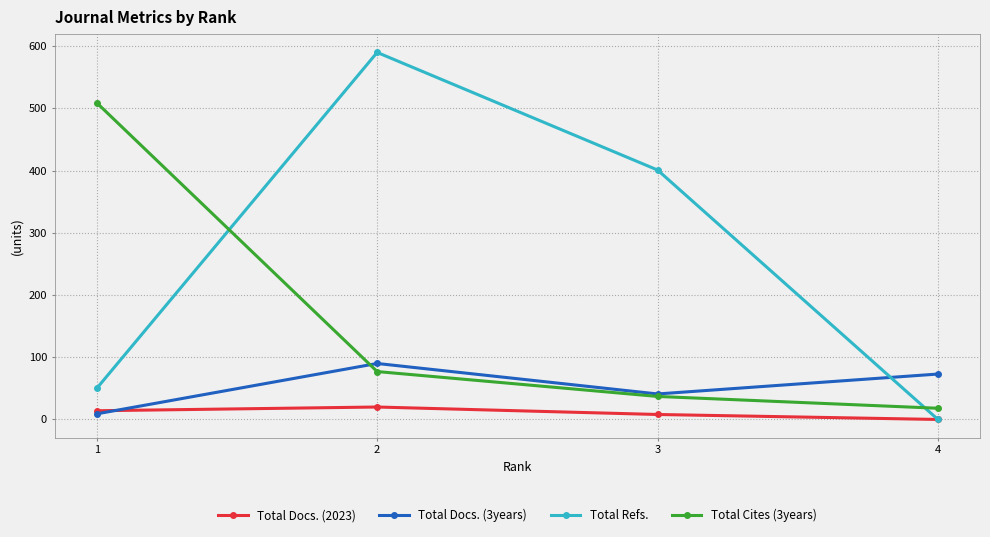

What is the value of the Total Docs. (3years) point at the 1st from the left?

9